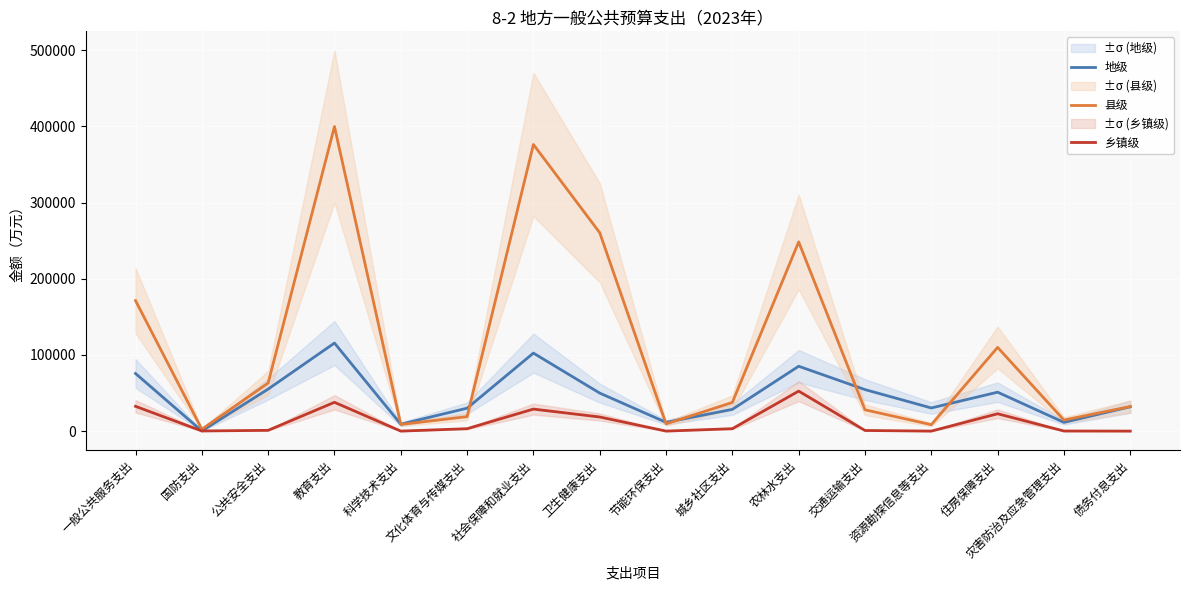

What is the spread (max minus min) of values at 教育支出?

362093